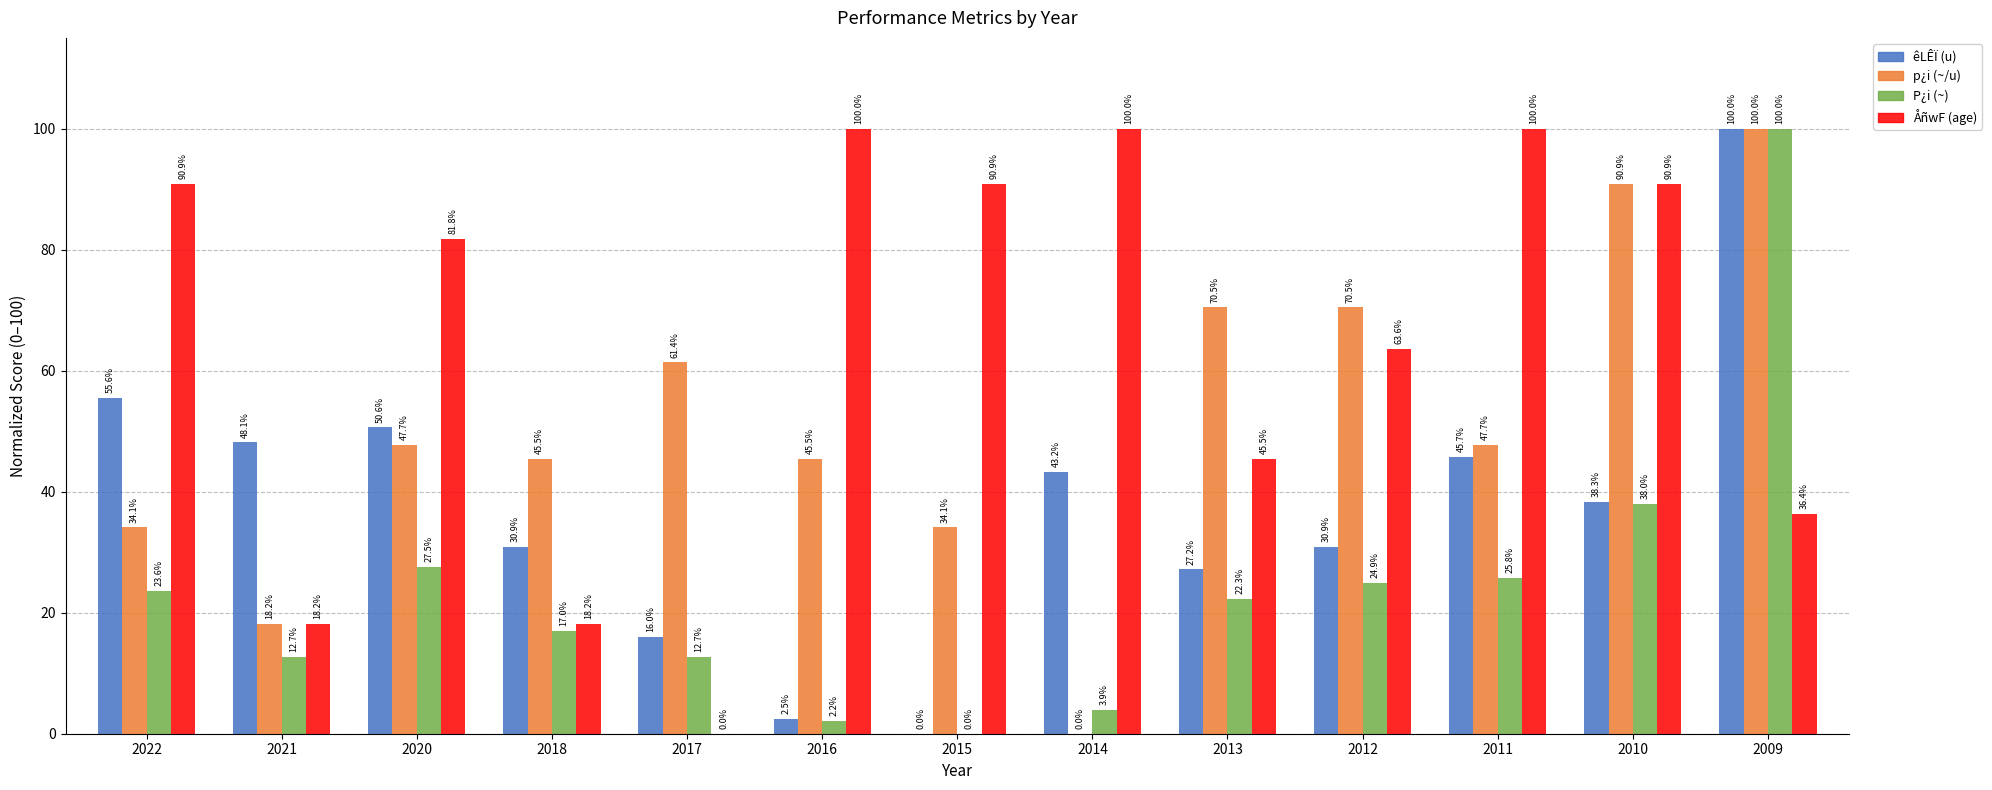

The ÅñwF (age) series shows 62.8 at 2013. True or false?

False